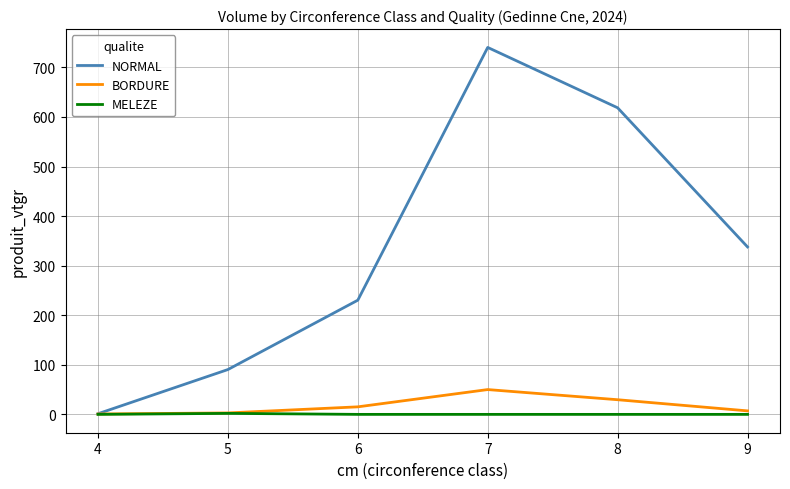

What is the average value of the MELEZE series?

0.3